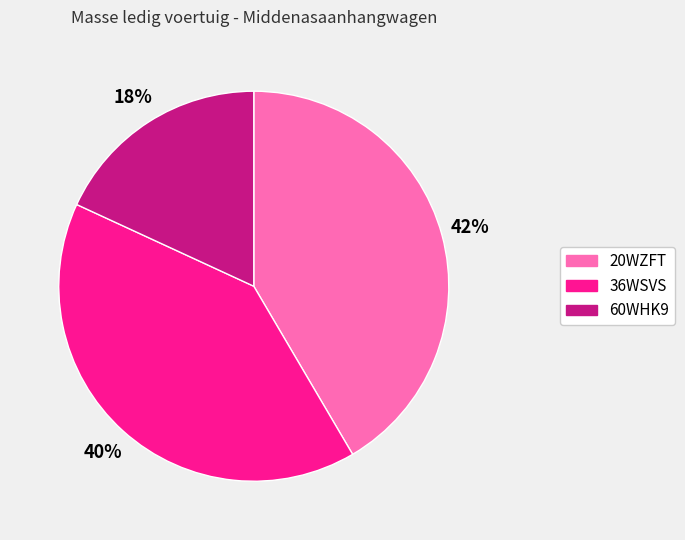

Is it true that 36WSVS is 34% of the pie?

False